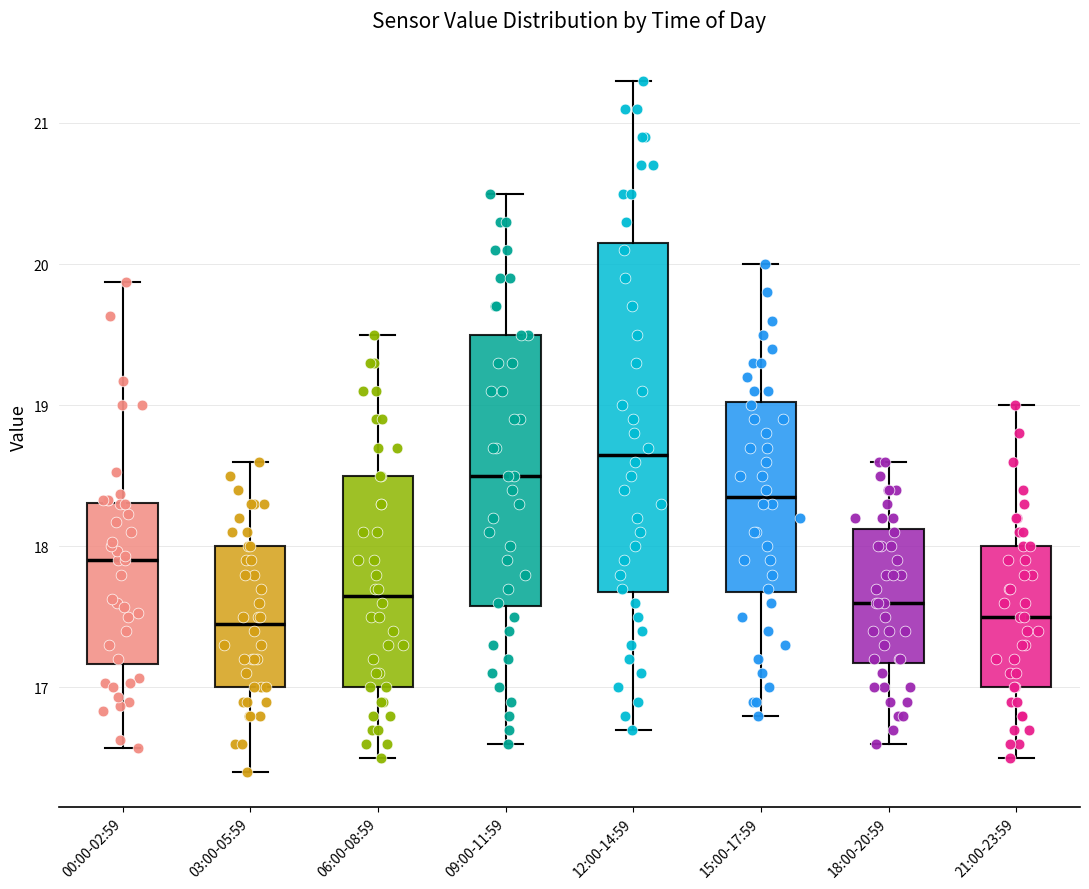

Which box is the tallest, from its lower edge to its upper edge?

12:00-14:59